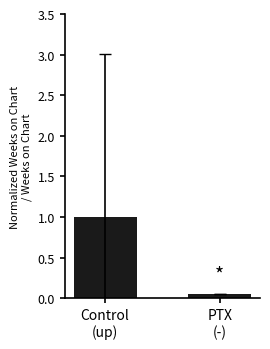

At which label is the value closest to 0?

PTX
(-)